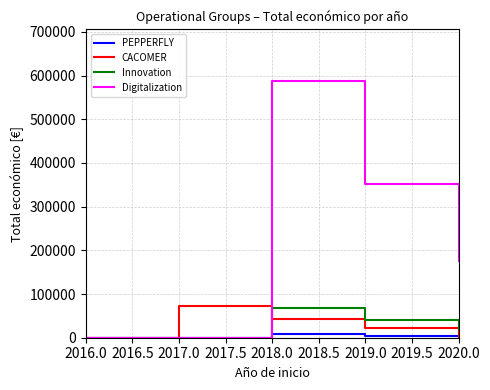

Which series has the largest total across all categories?

Digitalization